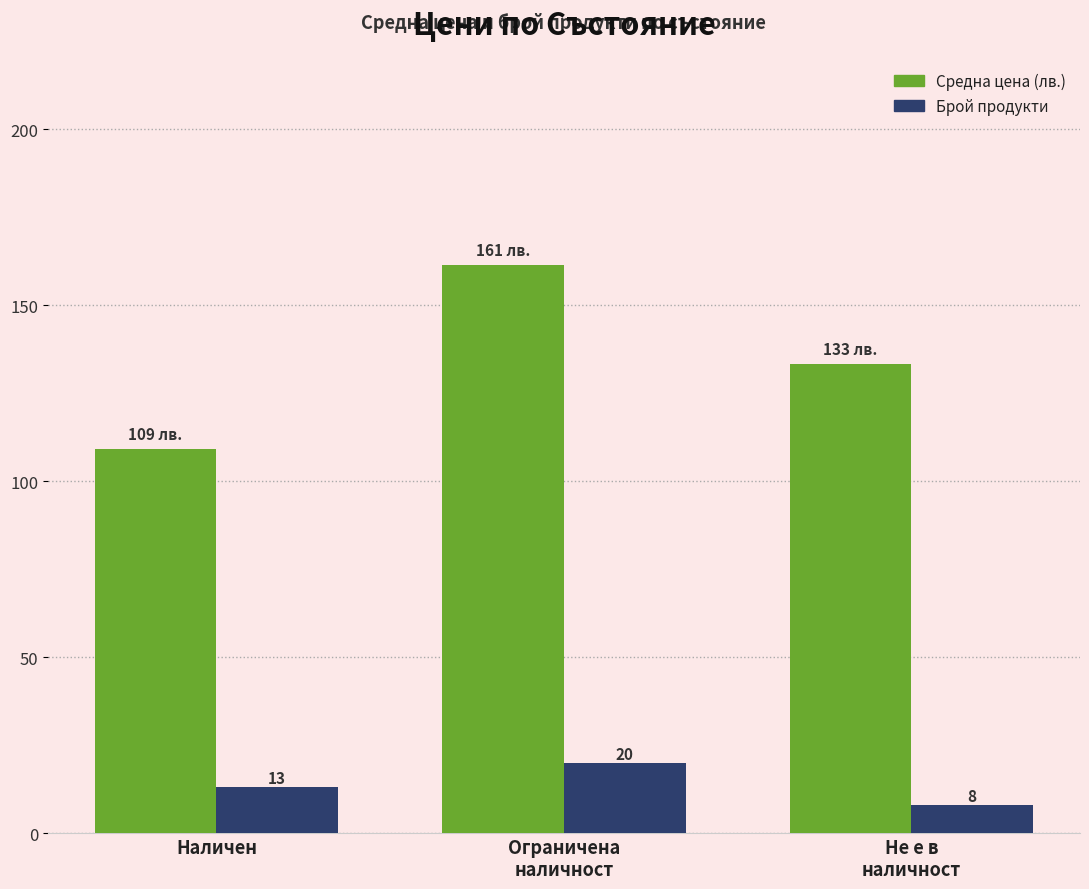

Does the chart contain any negative values?

No